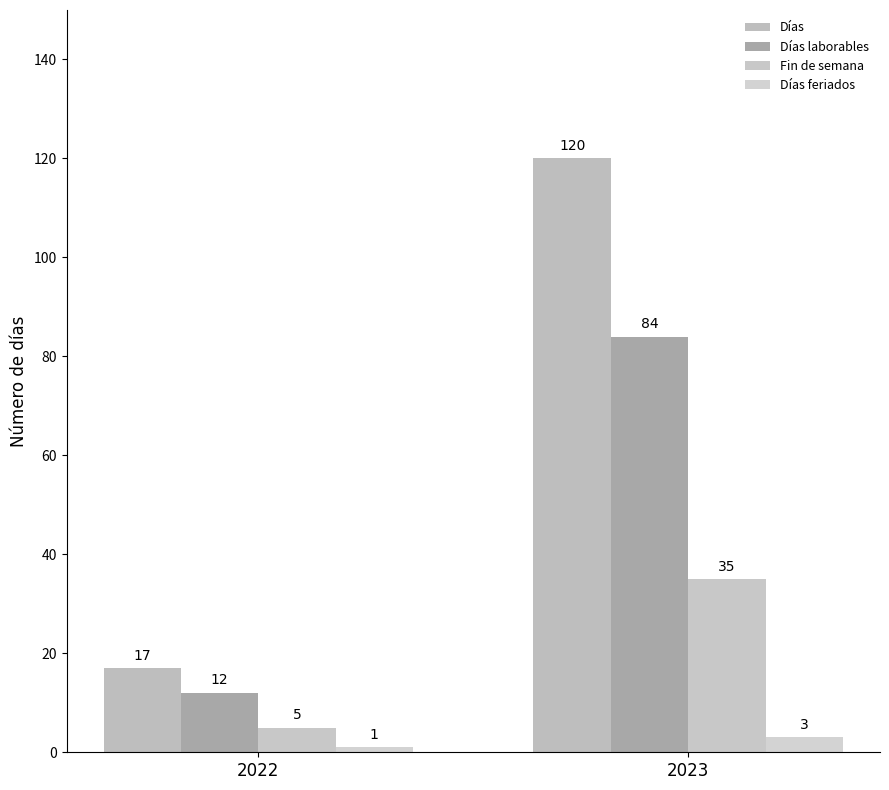

Between 2023 and 2022, which is larger?

2023